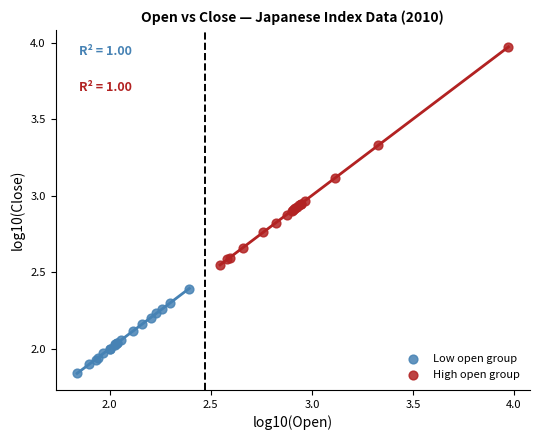

Which series has the widest spread of Y values?

High open group